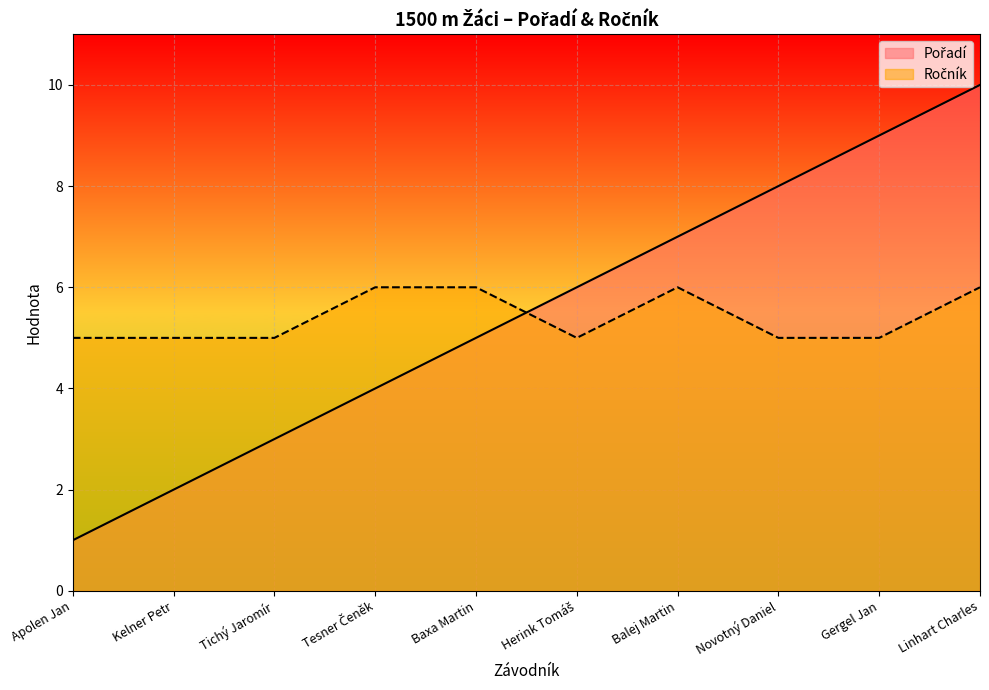

How many lines are shown in the chart?

2